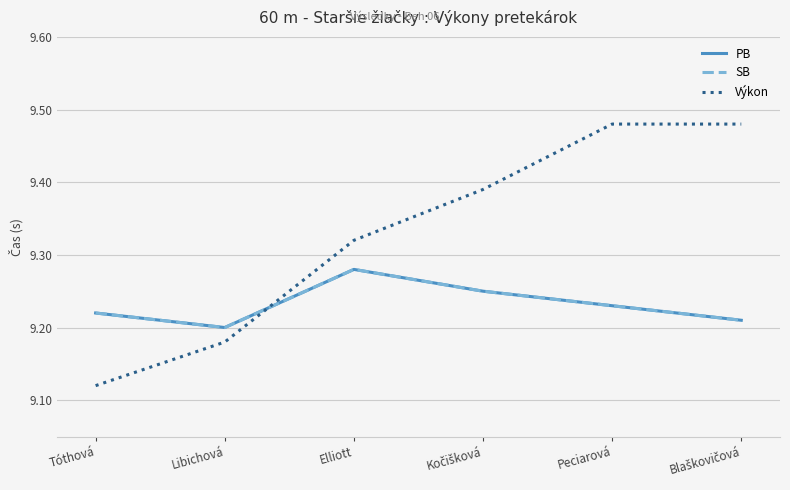

Does the chart have visible grid lines?

Yes